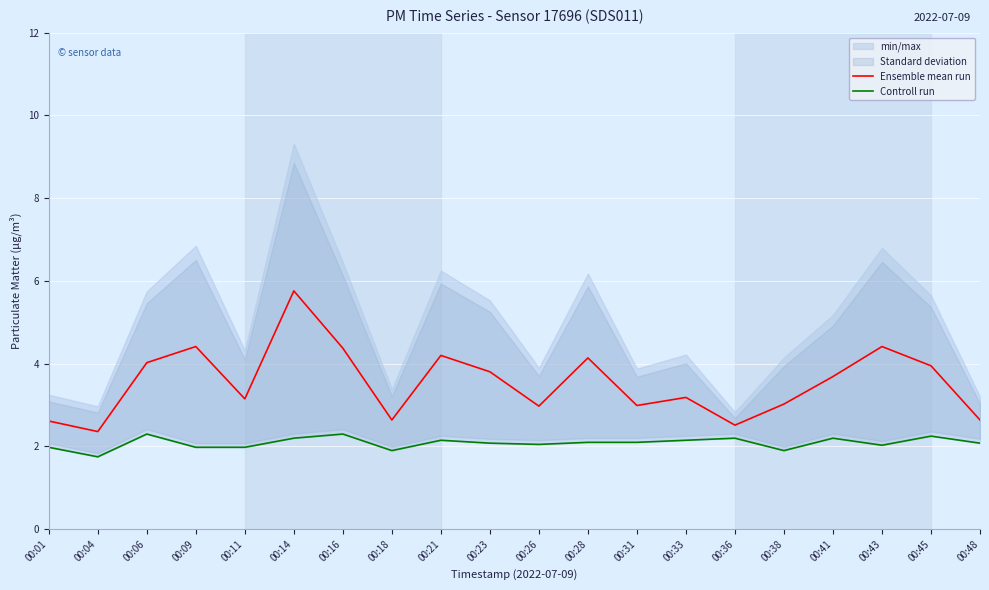

True or false: Ensemble mean run has more than 1 interior local peaks.

True